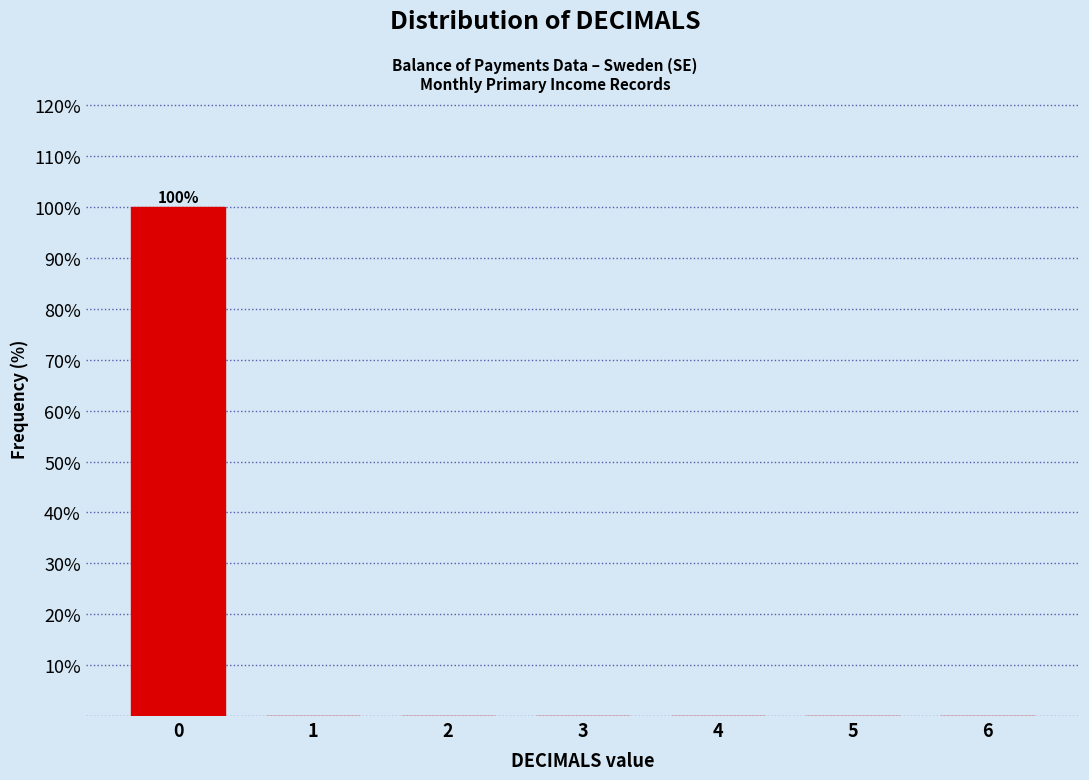

Reading right to left, extract all data points from this chart.

6=0	5=0	4=0	3=0	2=0	1=0	0=100